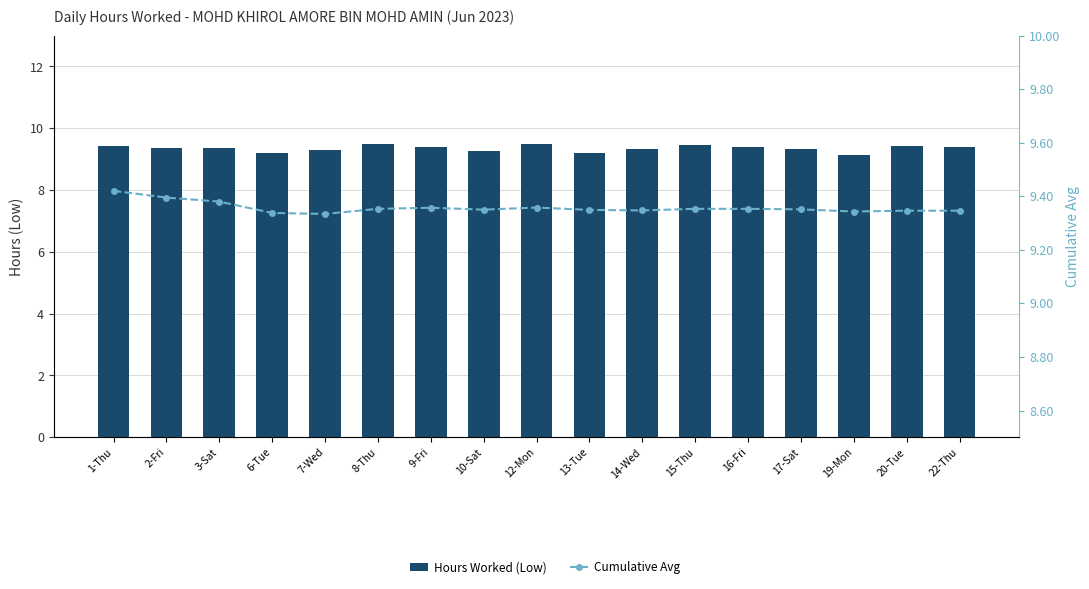

List the series in order of their overall mean, highest first.

Cumulative Avg, Hours Worked (Low)